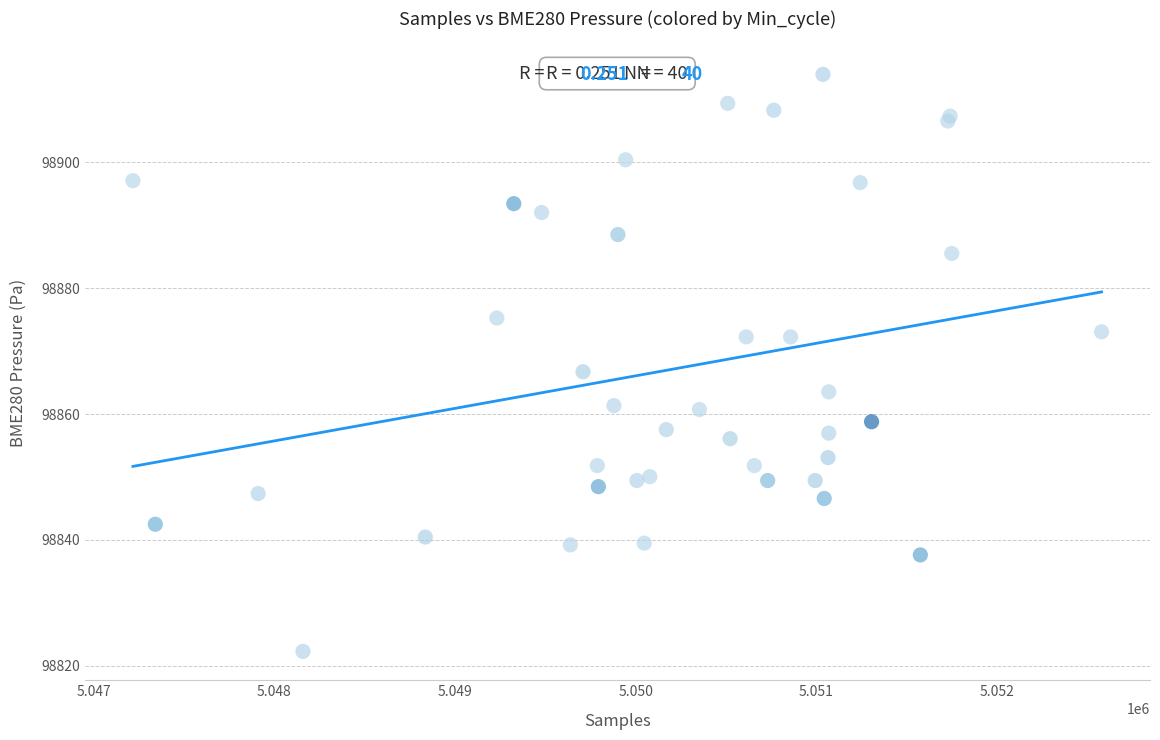

What Y value in the scatter plot is closest to 98868?

98866.7